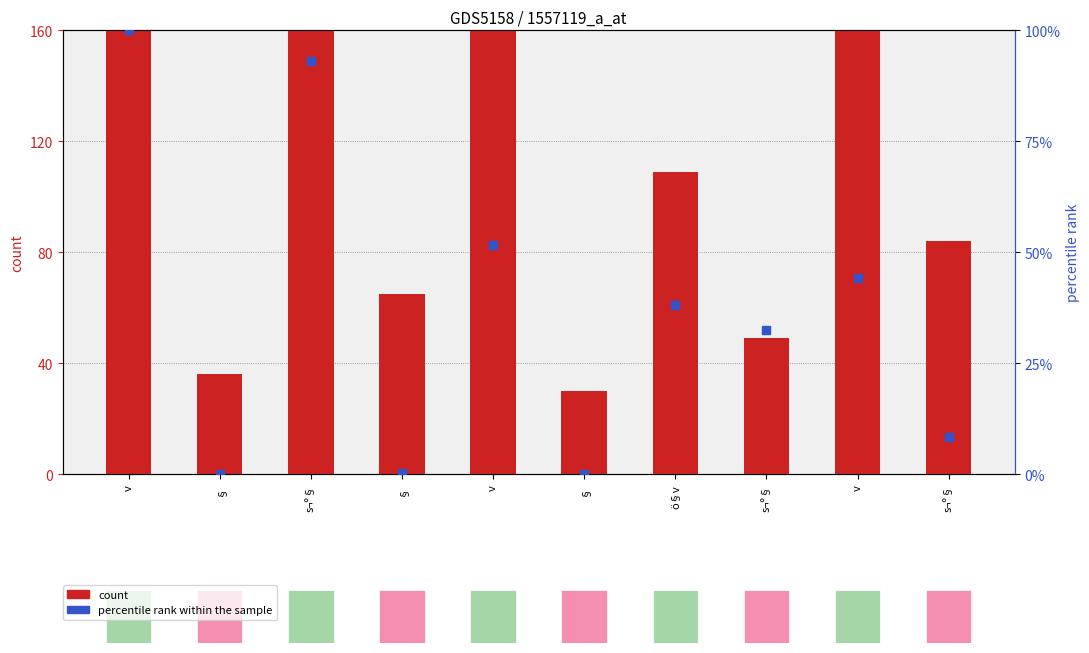

Is the value of col_3 (count) at v greater than the value of col_9 (percentile rank within the sample) at s¬º§?

Yes